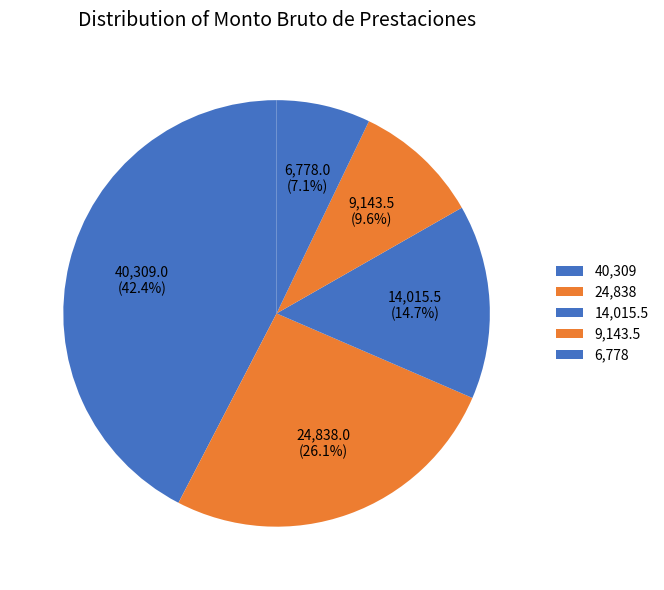

How many slices are in this pie chart?

5